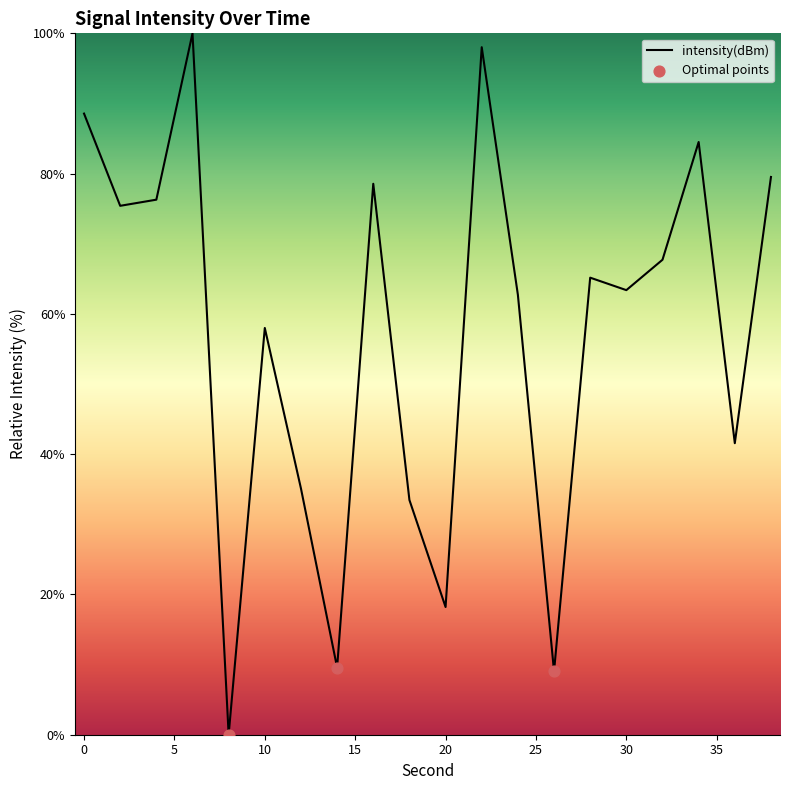

What is the difference between the maximum and minimum values?

100.0